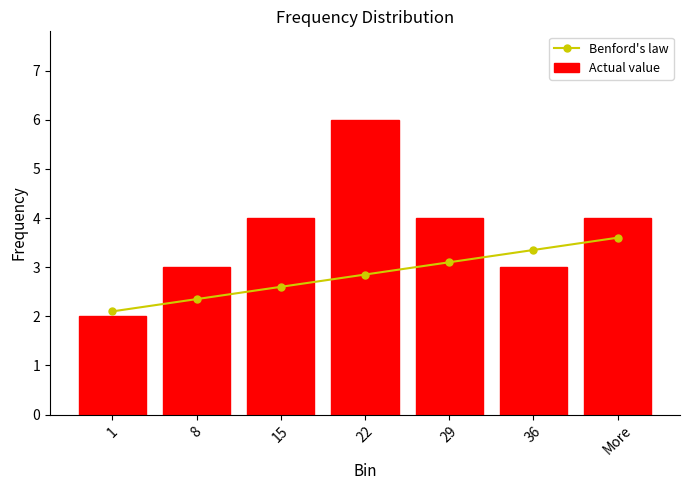

At which category does the chart reach its peak across all series?

22